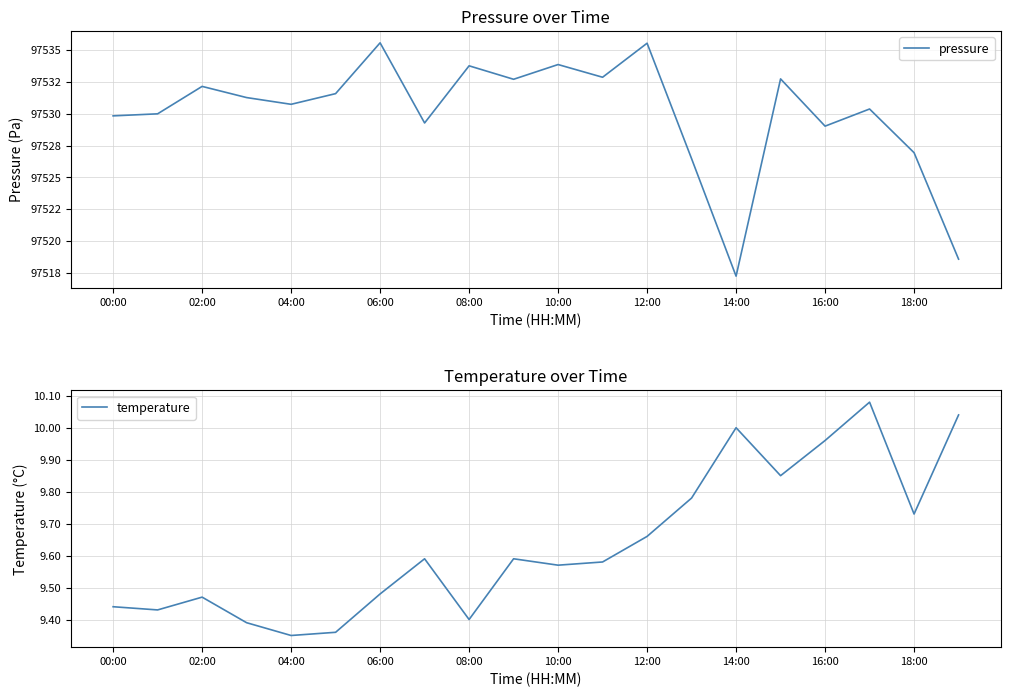

Which series has the widest spread of values?

pressure